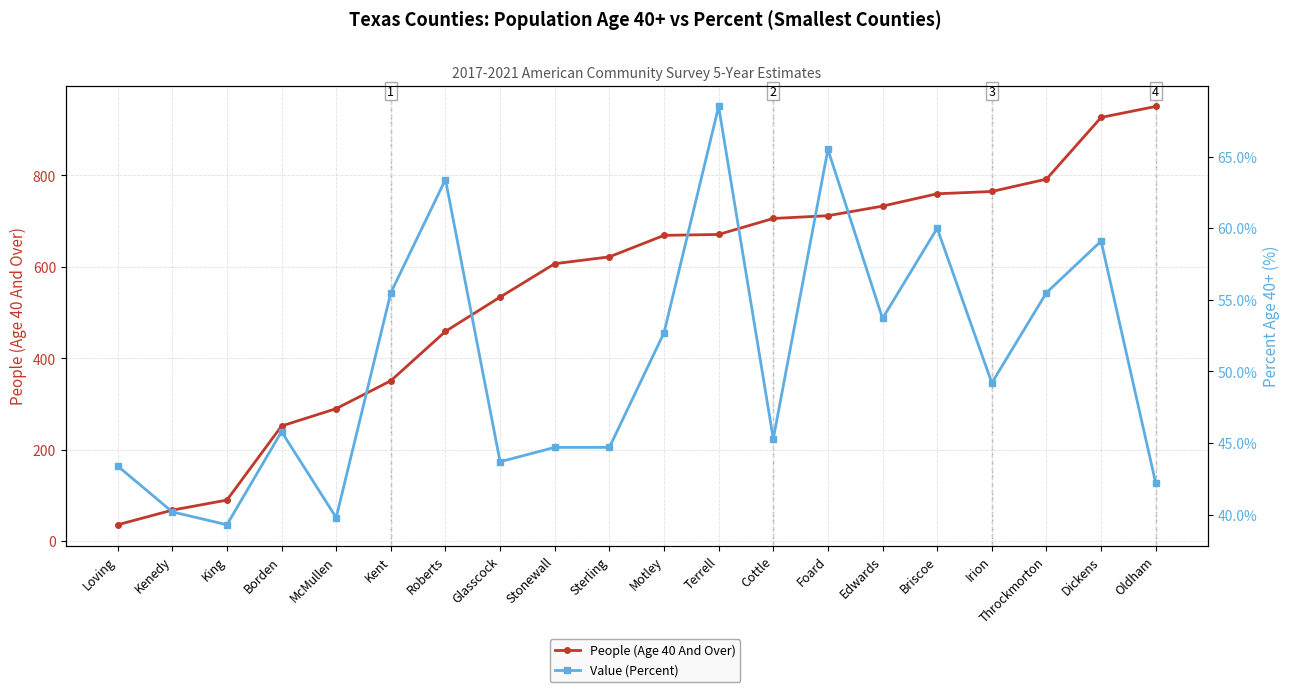

What is the average value of the People (Age 40 And Over) series?

549.8